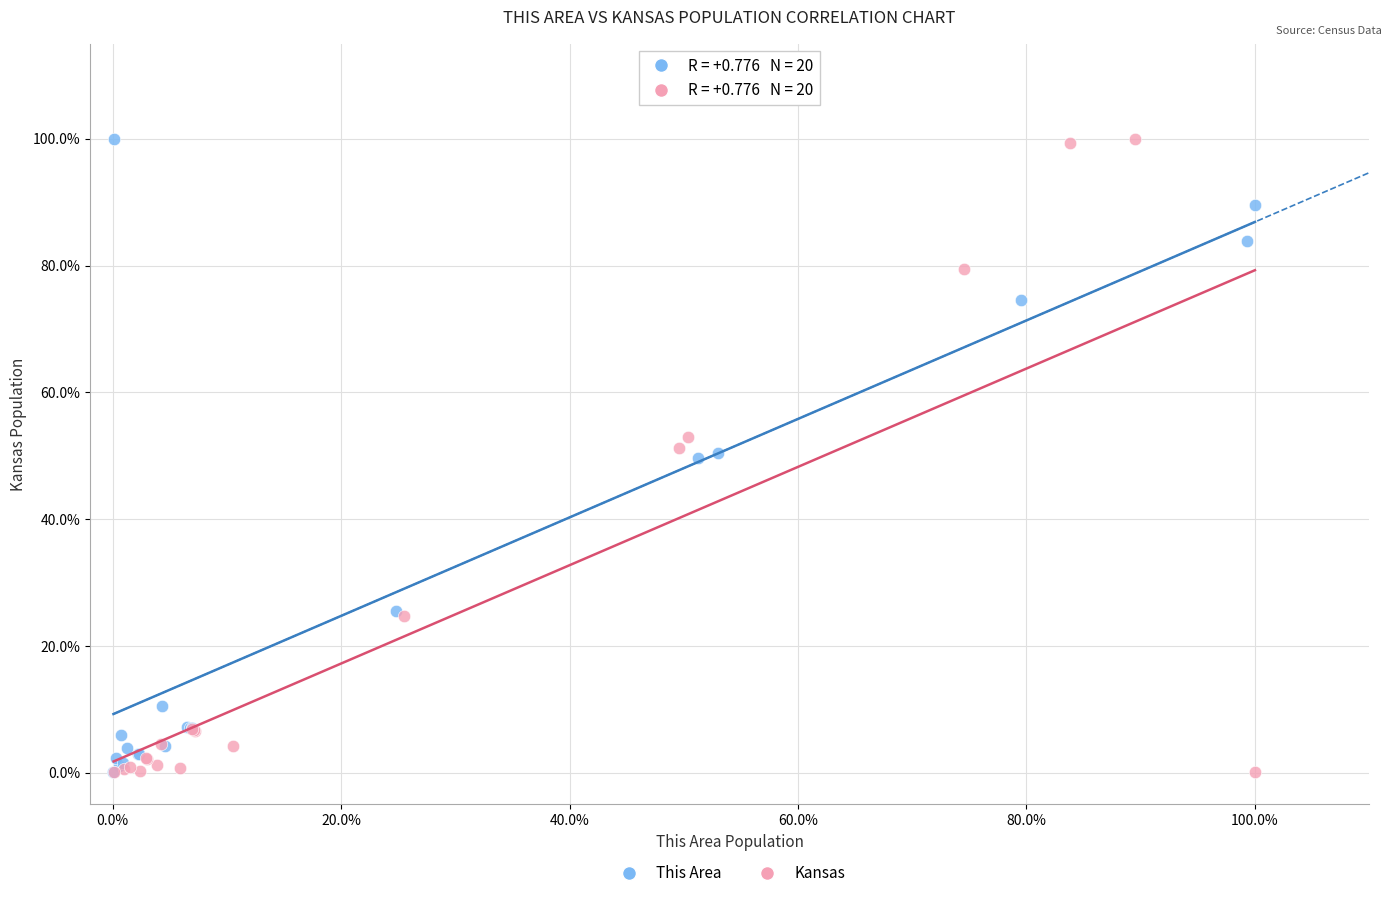

What are all the series names shown in the legend?

This Area, Kansas